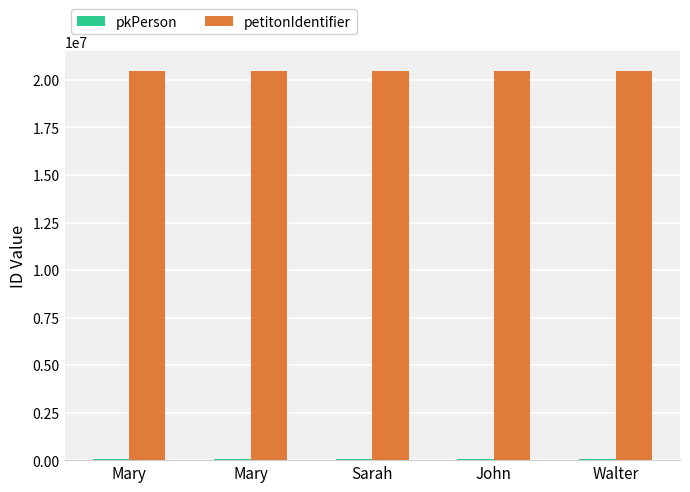

Rank the series at Walter from lowest to highest value.

pkPerson, petitonIdentifier